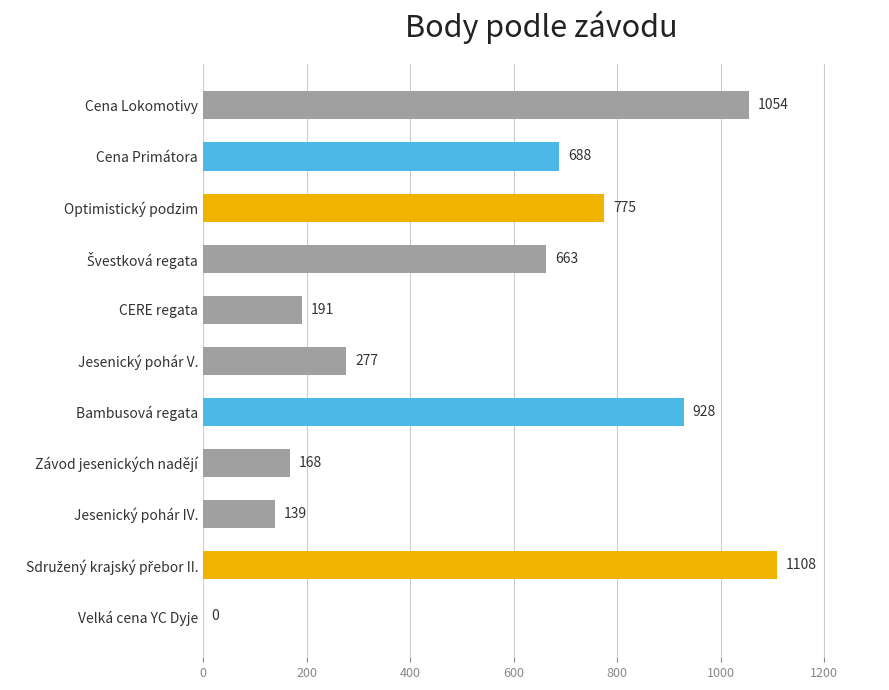

How many values are above zero?

10